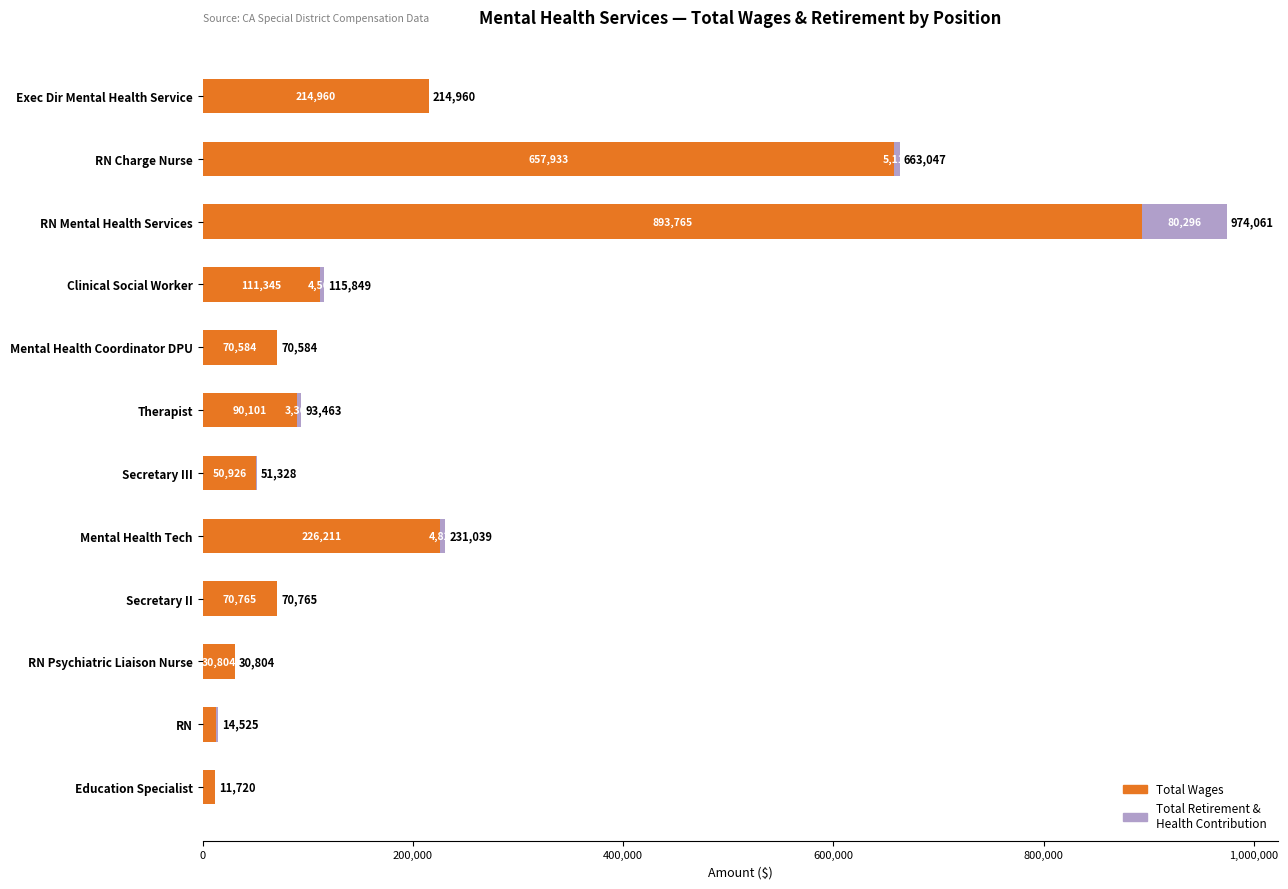

True or false: Total Wages has a value of 1290915 at RN Mental Health Services.

False